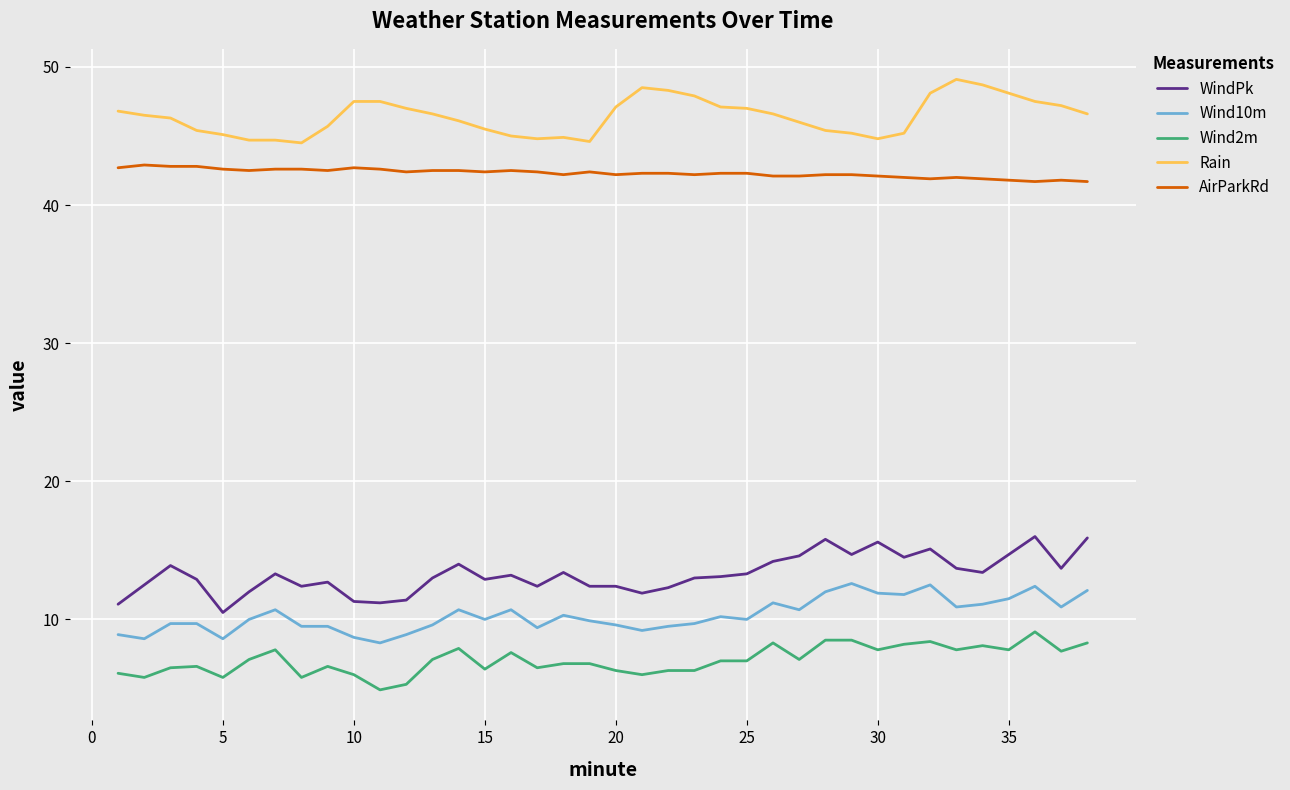

What is the maximum value for AirParkRd?

42.9